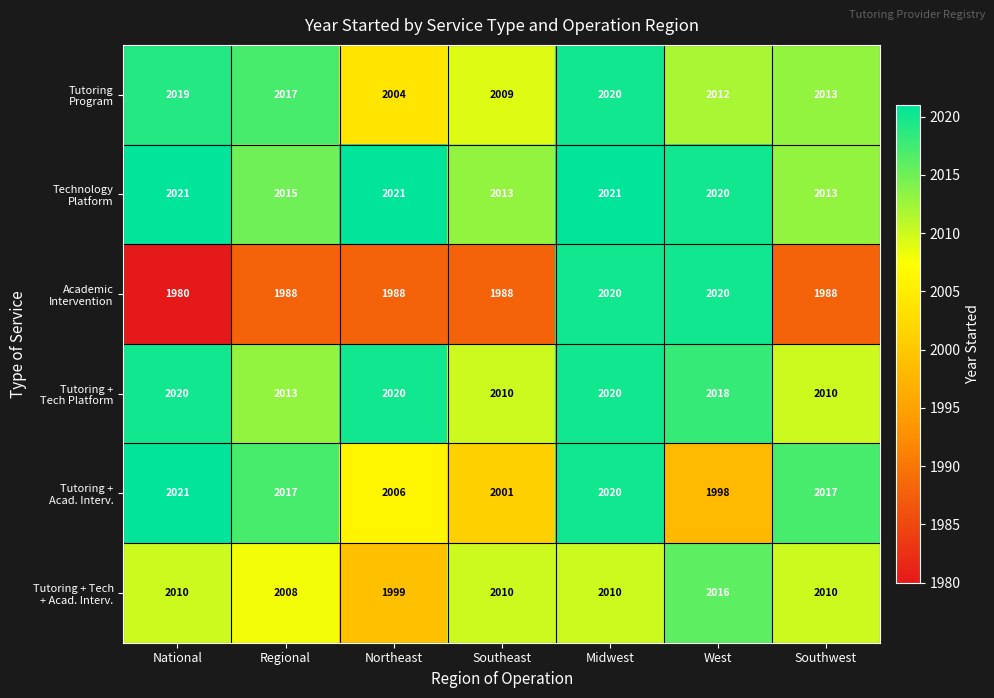

At which category is the sum across all series the highest?

Midwest